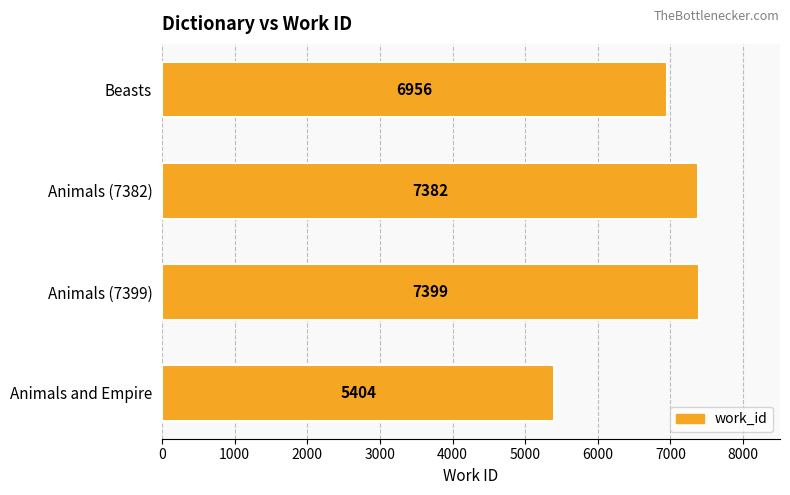

What is the difference between the maximum and minimum values?

1995